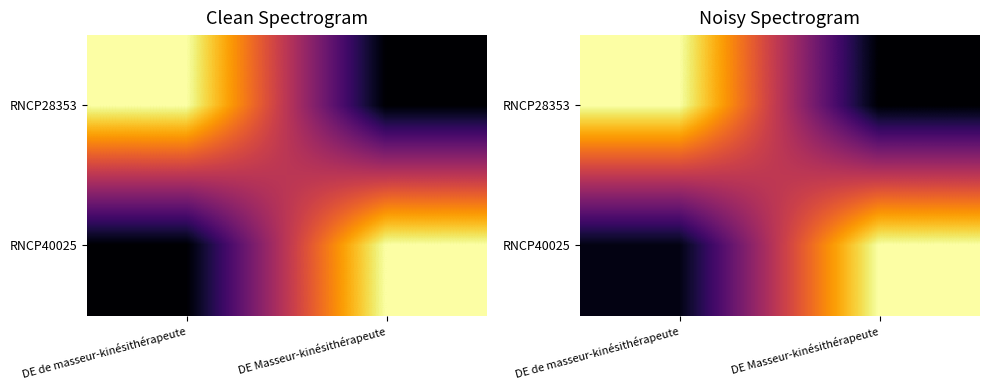

Which series has the largest range (max minus min)?

RNCP28353